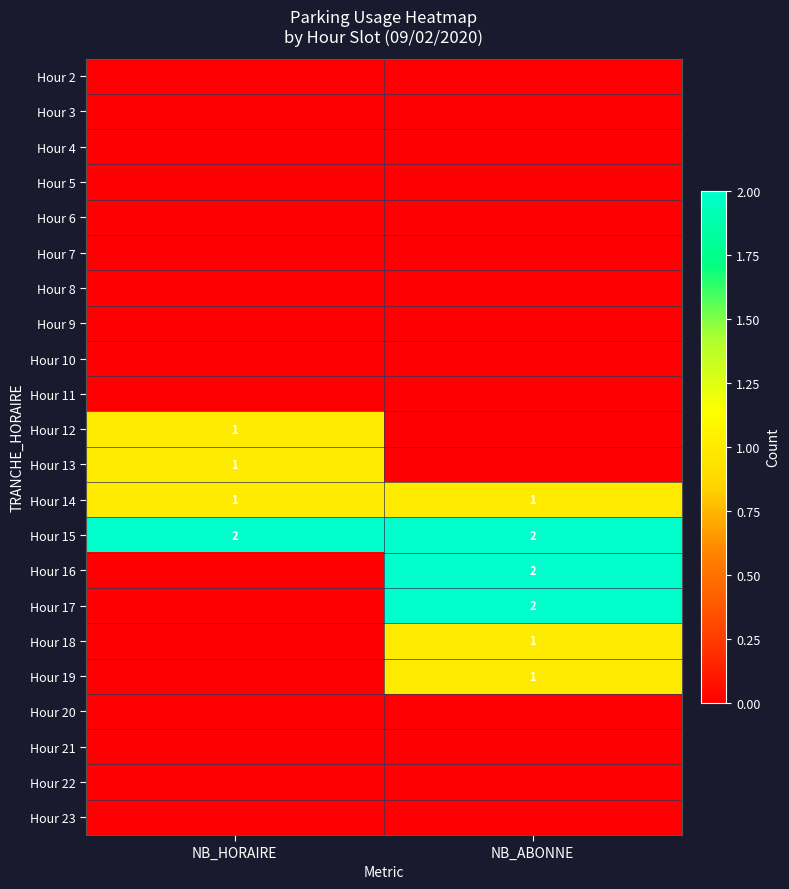

The Hour 19 series shows 1 at NB_ABONNE. True or false?

True